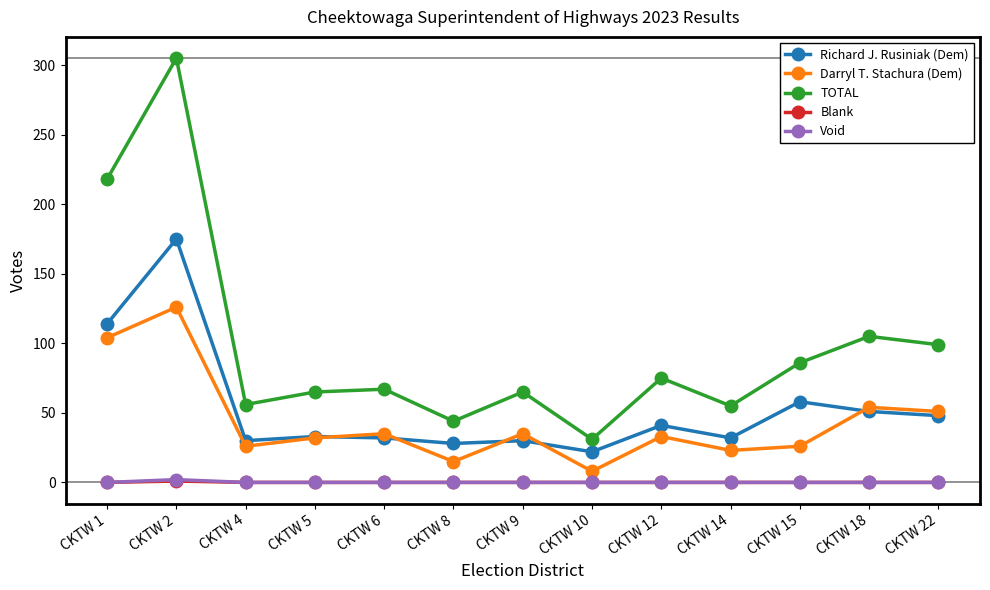

At which category is the sum across all series the highest?

CKTW 2